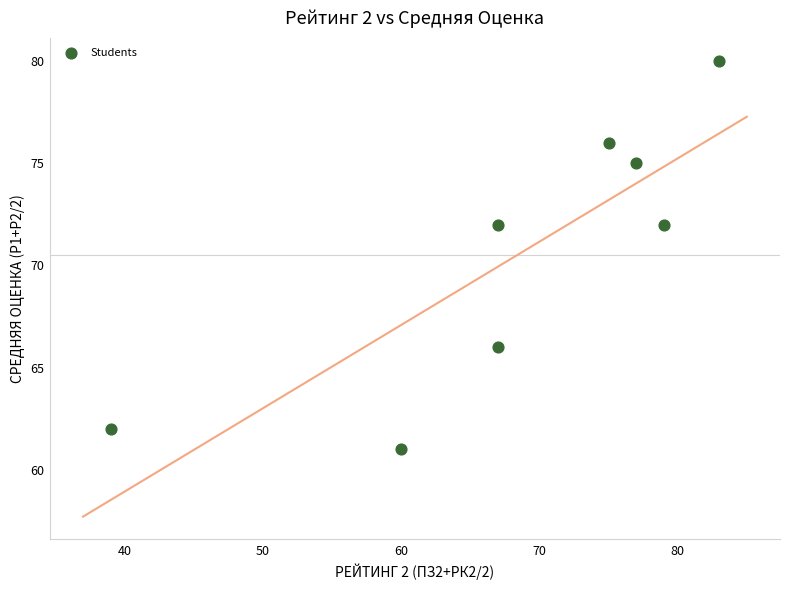

What is the average X value?

68